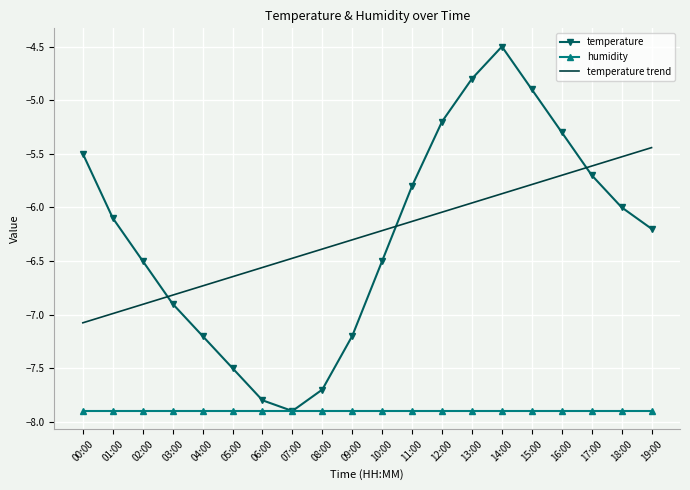

True or false: temperature has a value of -8.3 at 01:00.

False